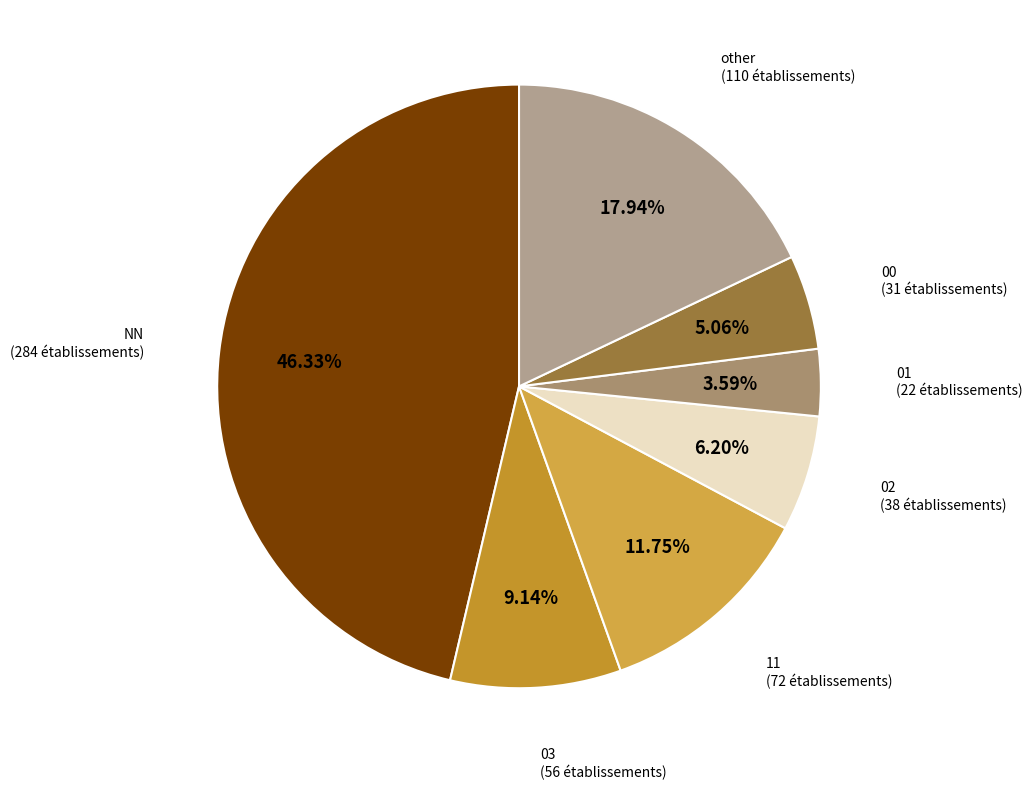

Count the number of slices in the pie.

7